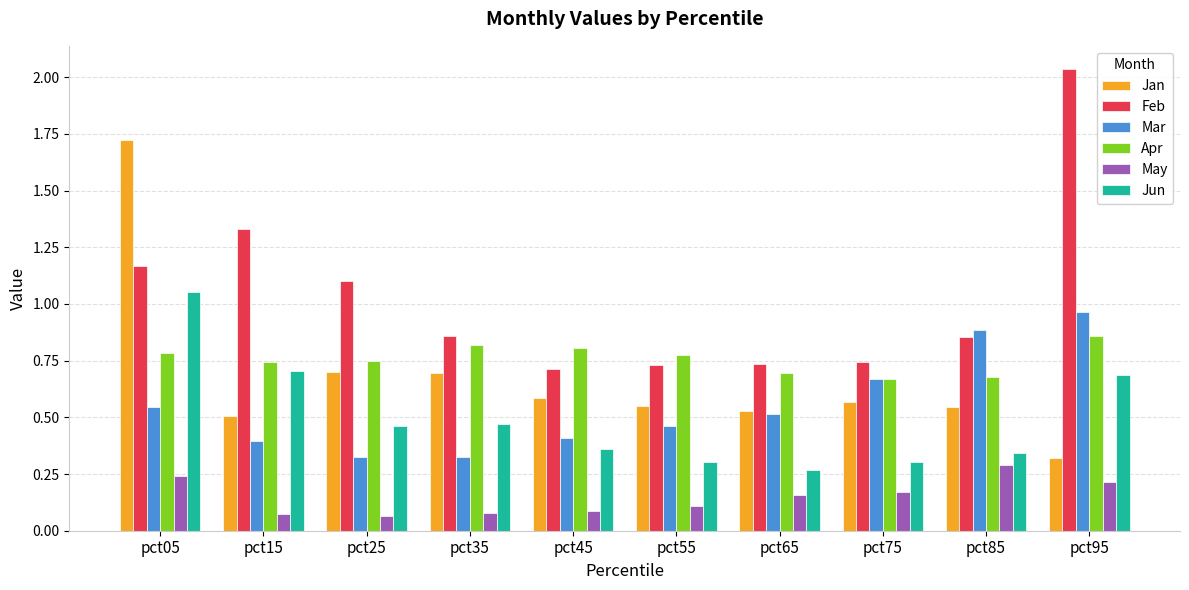

What is the sum of all Mar values?

5.5